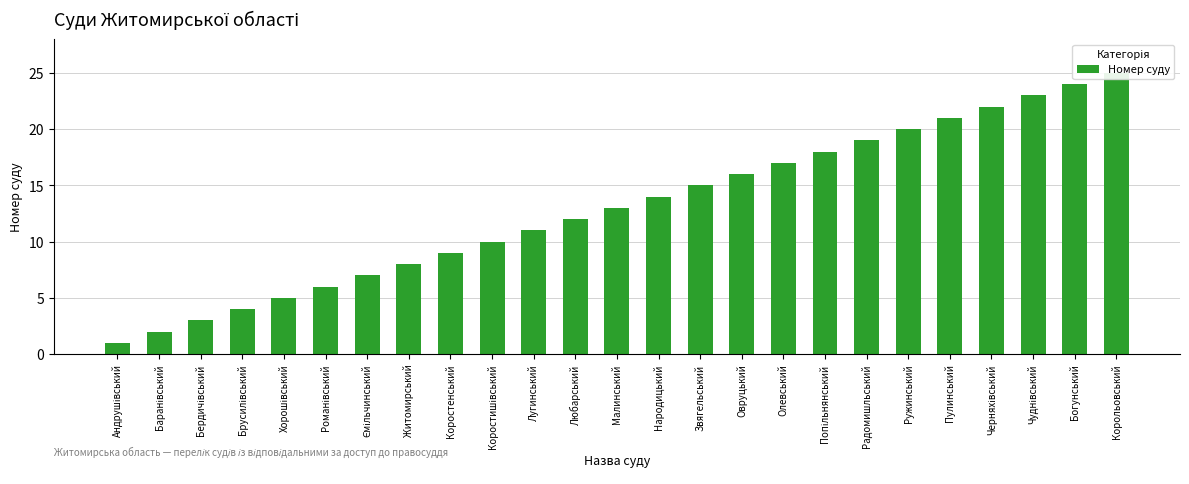

Is it true that the value at Романівський is 6?

True